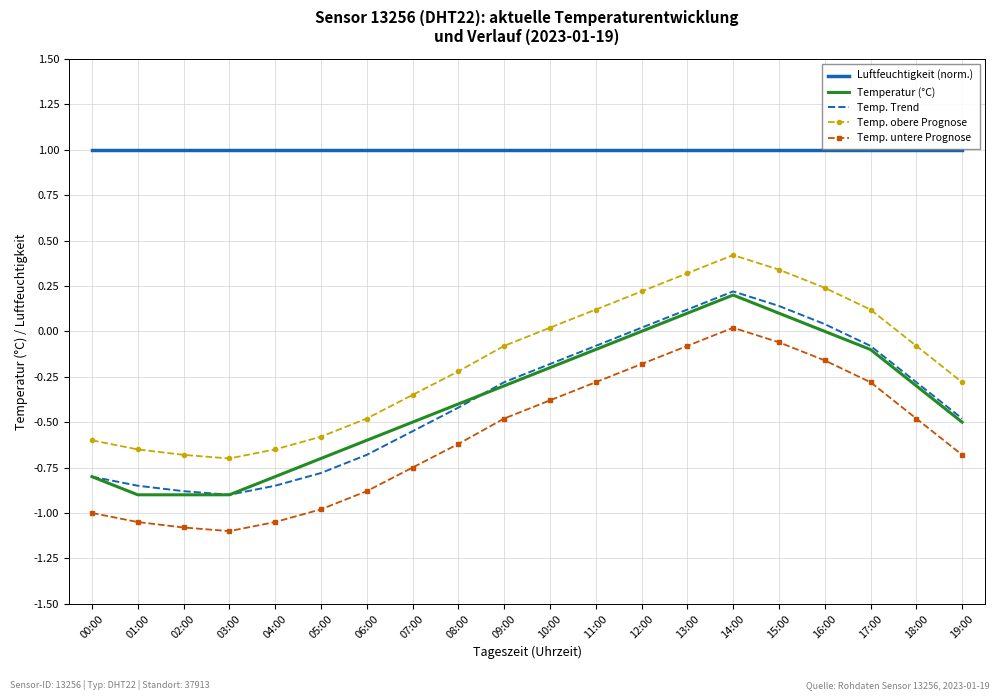

True or false: Temperatur (°C) has a value of -0.1 at 17:00.

True